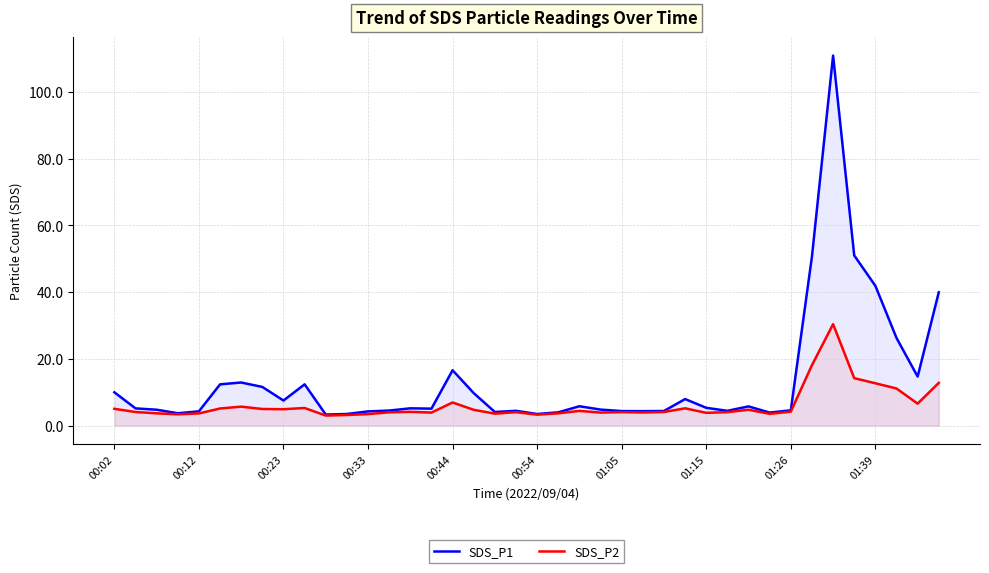

Which series has the largest range (max minus min)?

SDS_P1